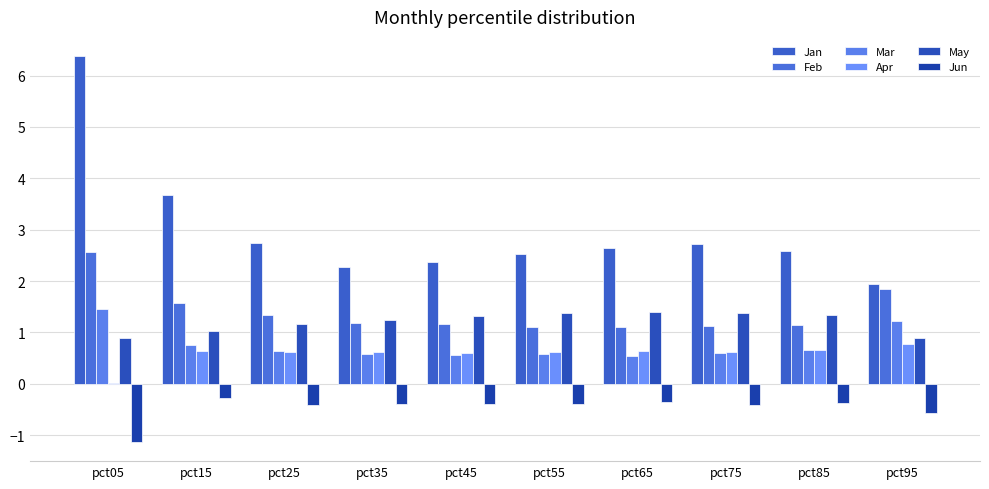

What is the total value across all series at pct25?

6.1